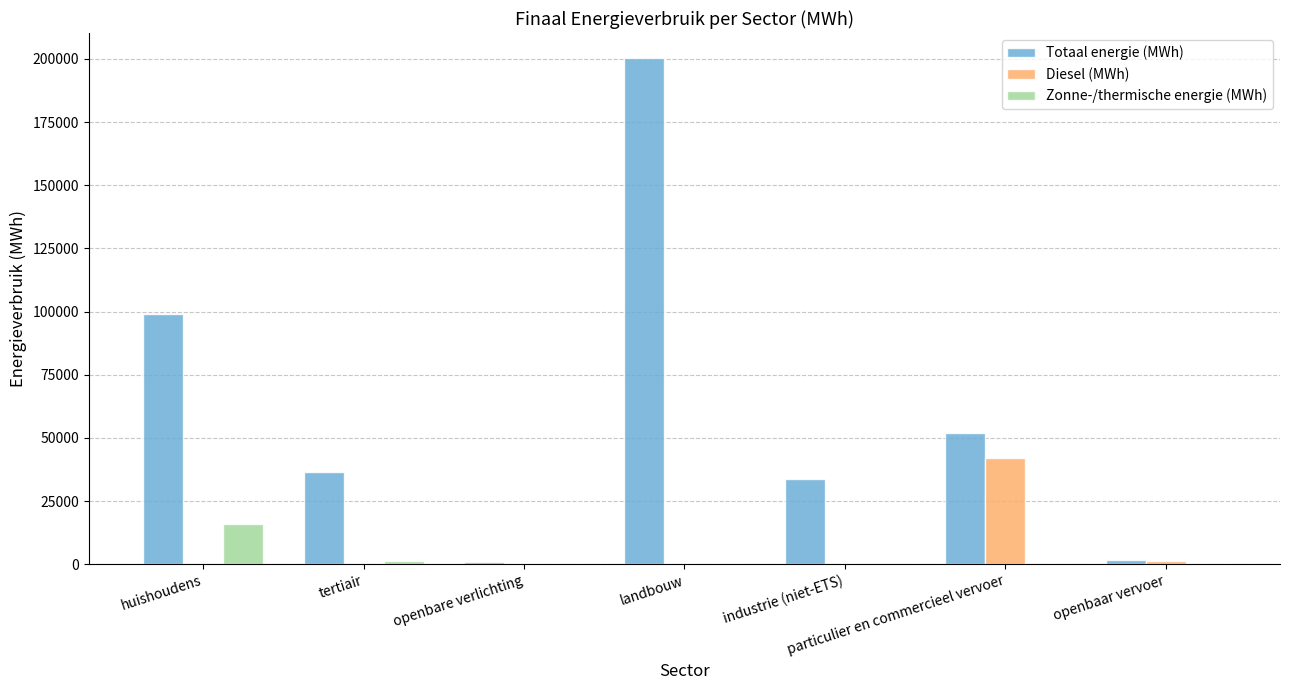

What is the average value of the Zonne-/thermische energie (MWh) series?

2578.6